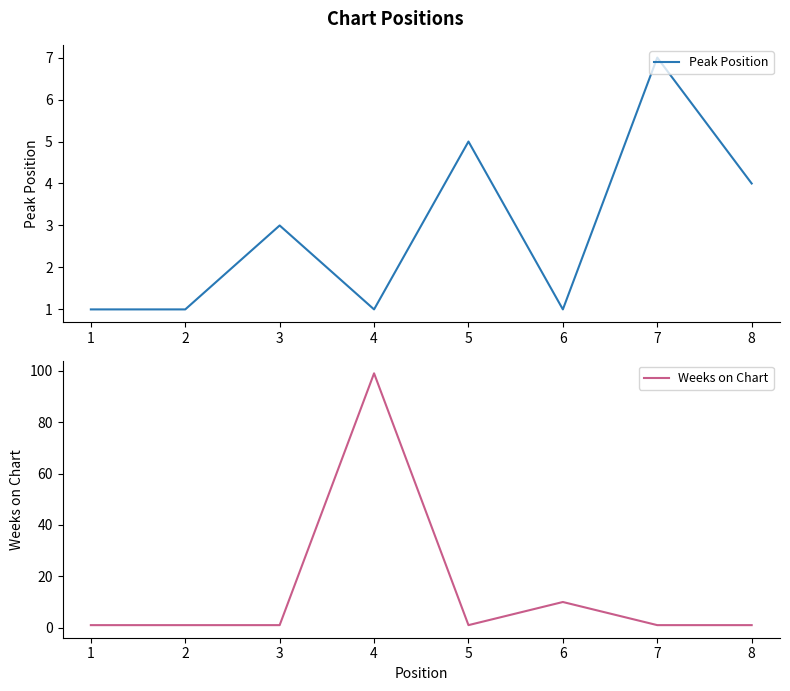

Reading right to left, what are all the values shown in this chart?

Peak Position: 8=4	7=7	6=1	5=5	4=1	3=3	2=1	1=1
Weeks on Chart: 8=1	7=1	6=10	5=1	4=99	3=1	2=1	1=1